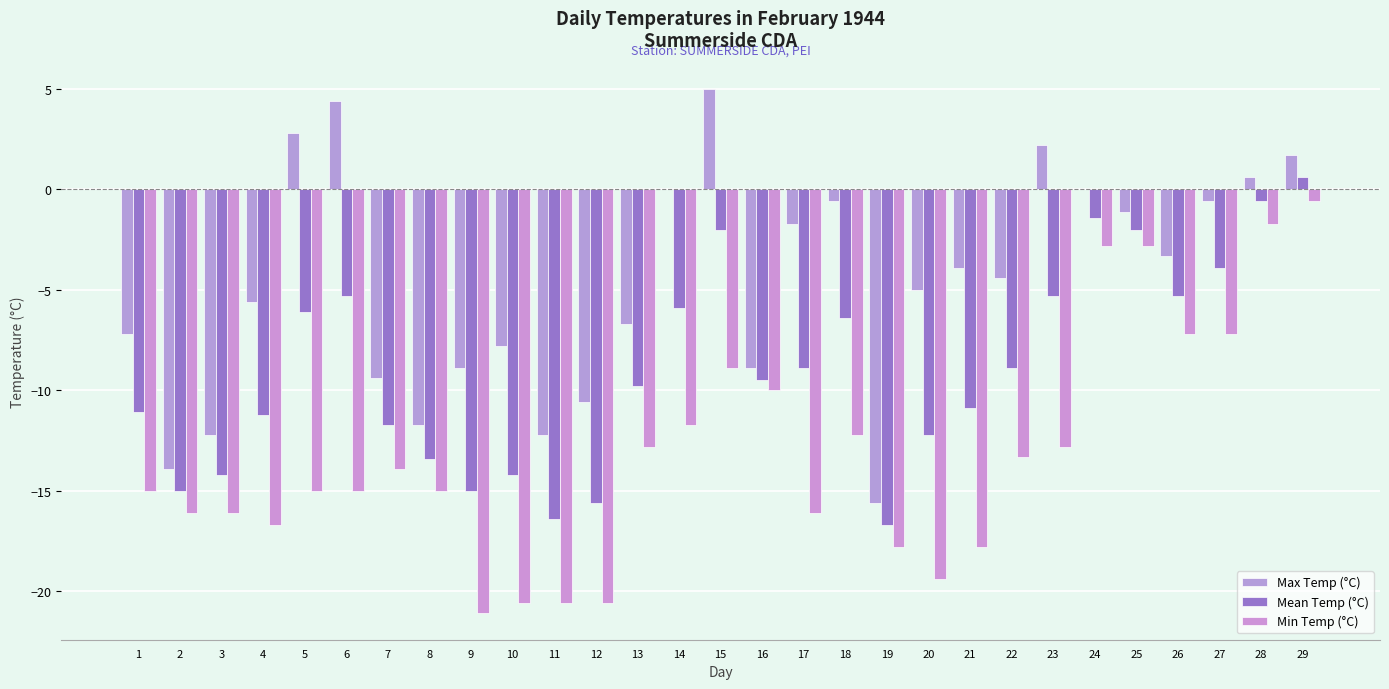

How many groups of bars are there?

29